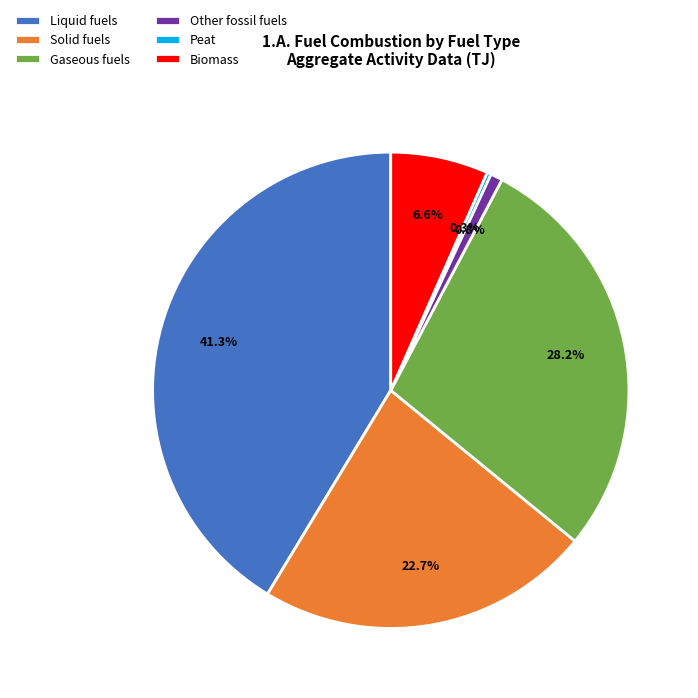

Do Liquid fuels and Solid fuels together represent more than half of the pie?

Yes